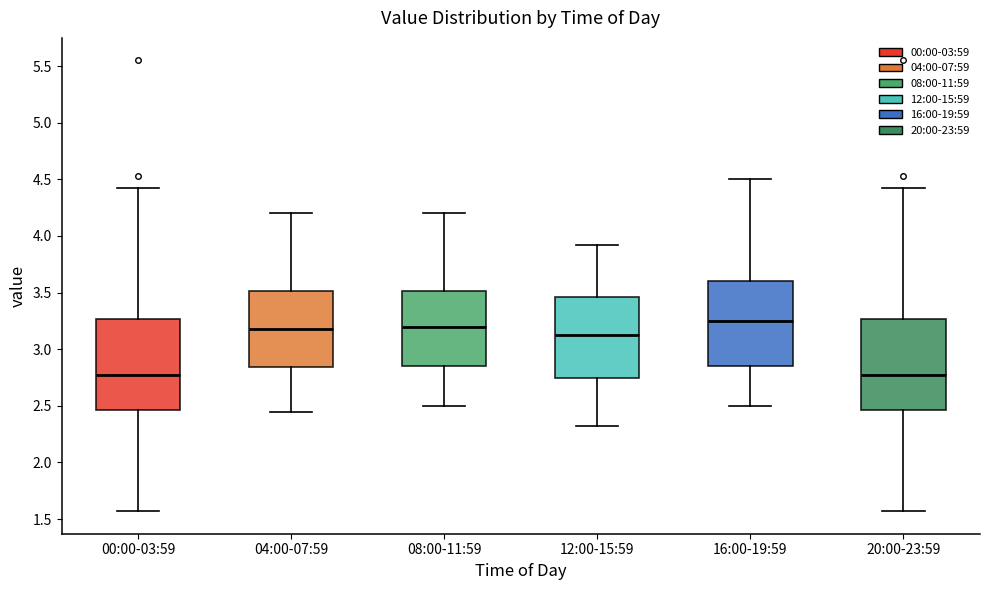

Where does the median line of the box for 00:00-03:59 sit on the y-axis? The values are not printed on the chart, so give them approximately, as read against the axis.

2.75